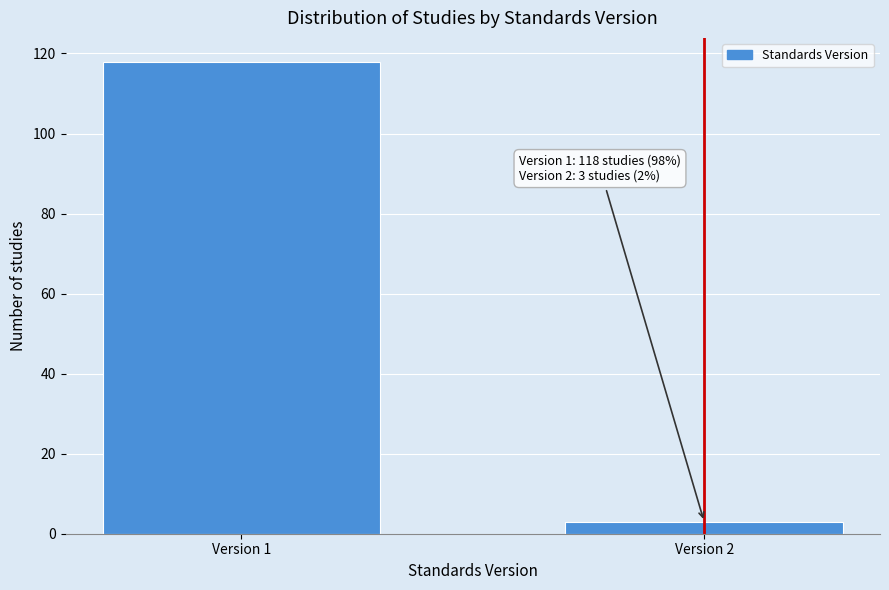

Reading right to left, extract all data points from this chart.

3	118